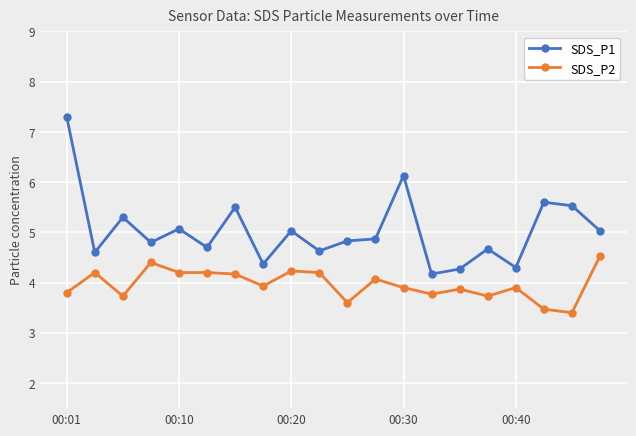

Which series has the largest total across all categories?

SDS_P1